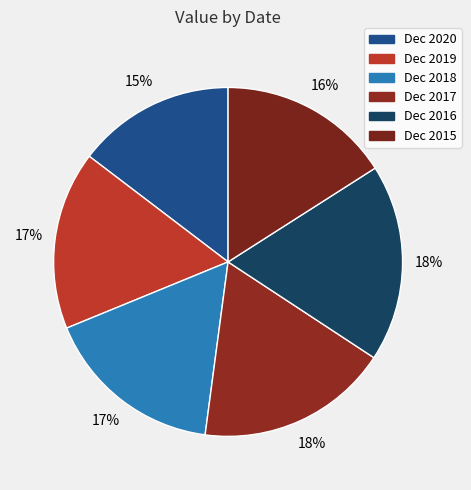

What is the change in value from Dec 2020 to Dec 2018?

+1926